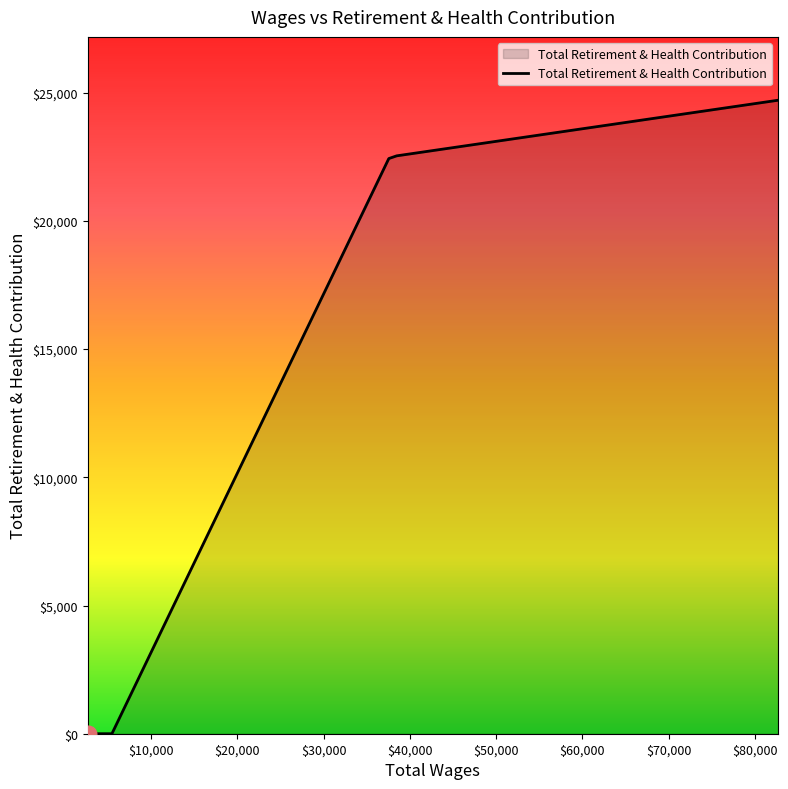

What is the maximum value shown in the chart?

24707.9